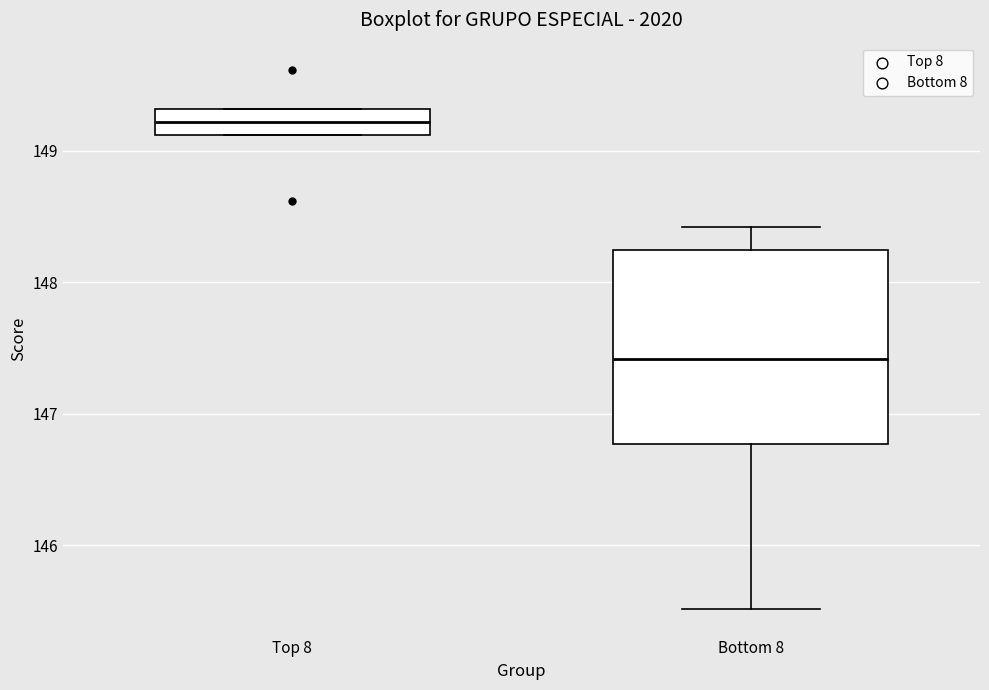

Which box's median line is the lowest?

Bottom 8